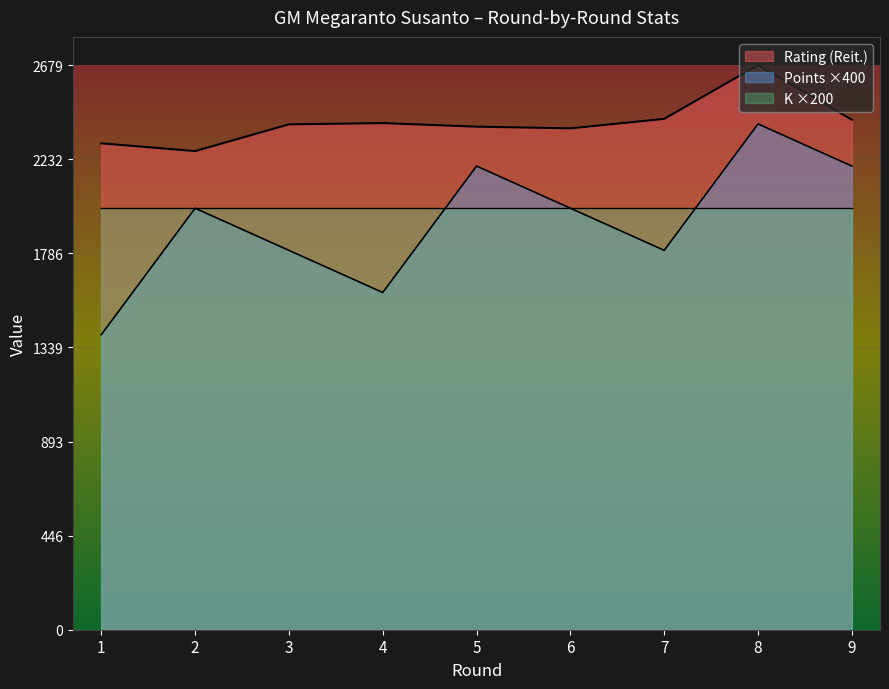

What is the difference between the maximum and minimum values in the Rating (Reit.) series?

408